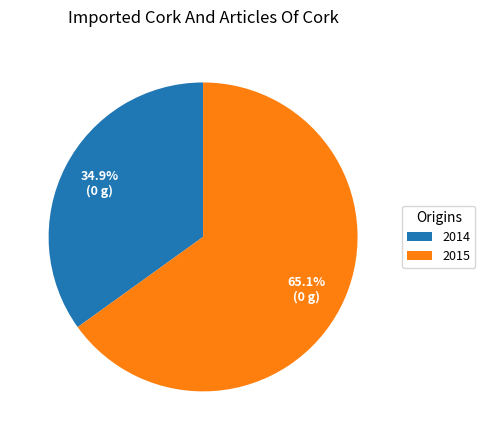

How many slices are in this pie chart?

2